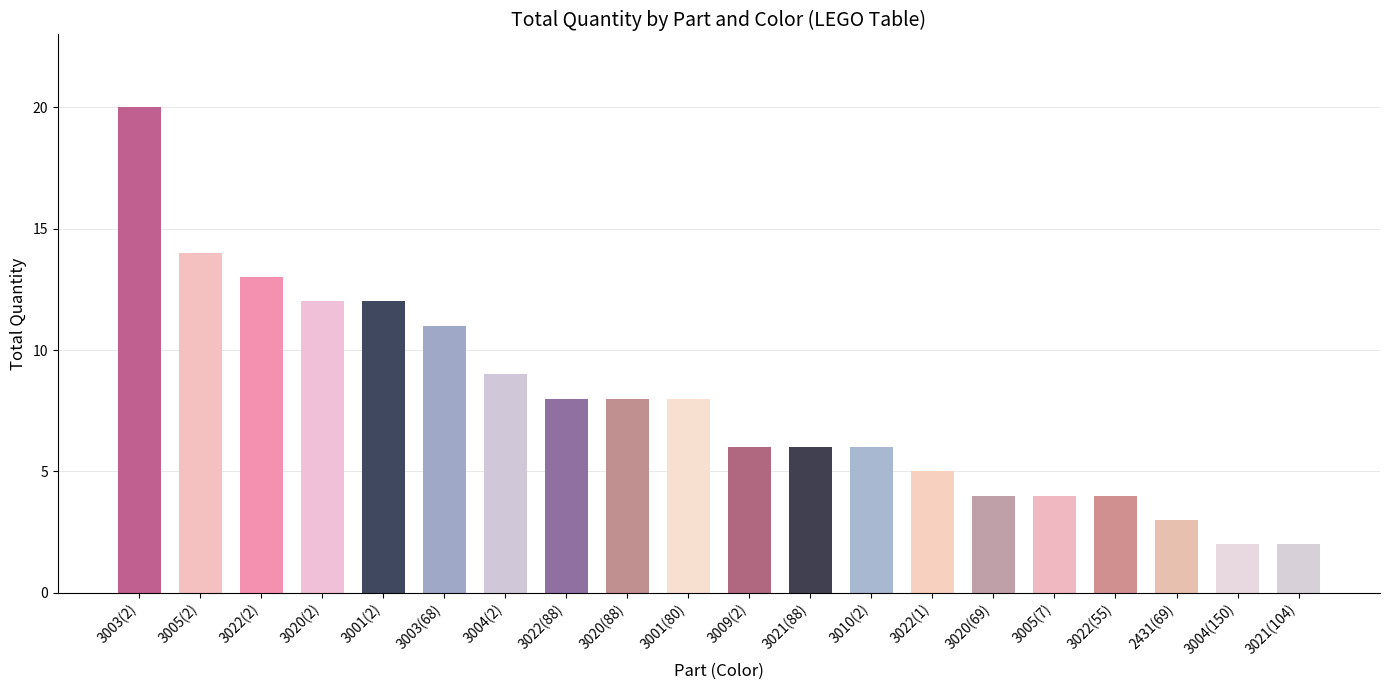

True or false: the data shows 2 at 3021(104).

True